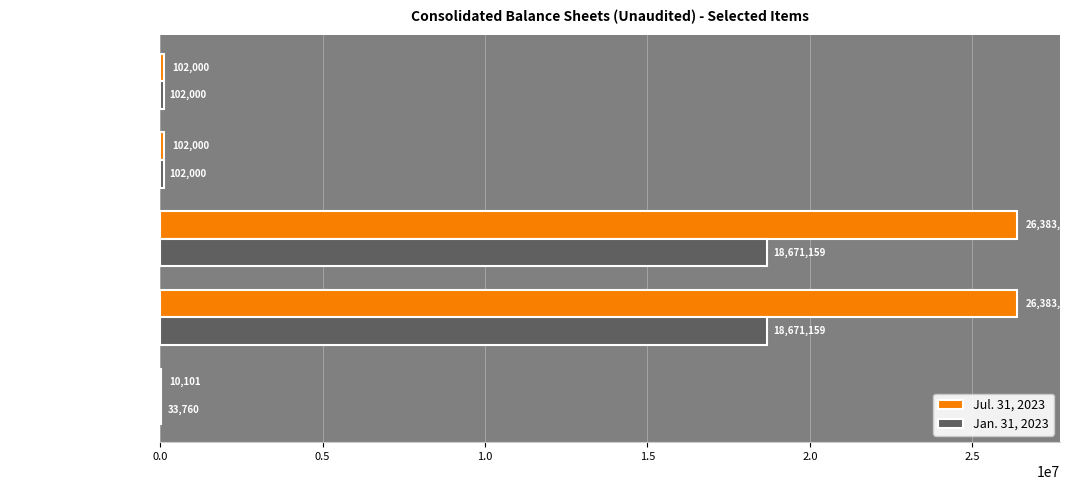

Which series has the largest total across all categories?

Jul. 31, 2023